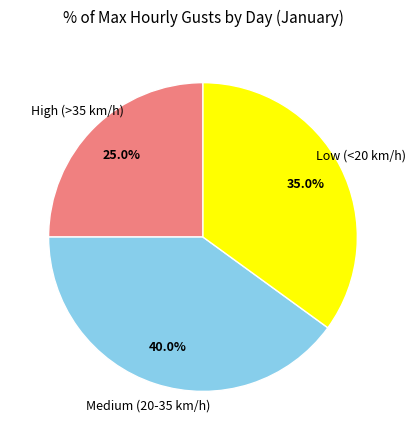

Is there a majority slice in this chart?

No